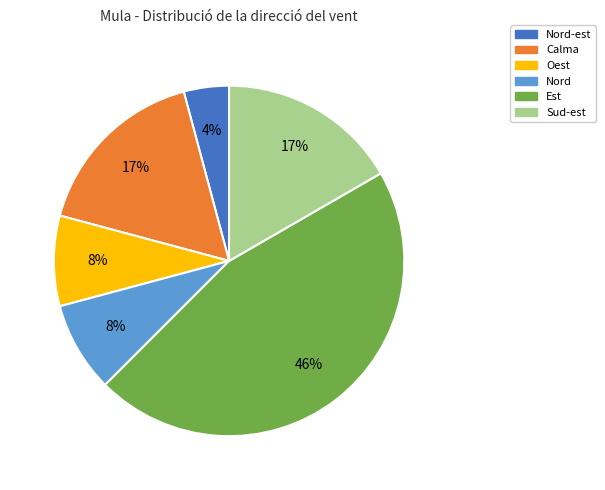

What percentage is the Nord slice, to the nearest percent?

8%